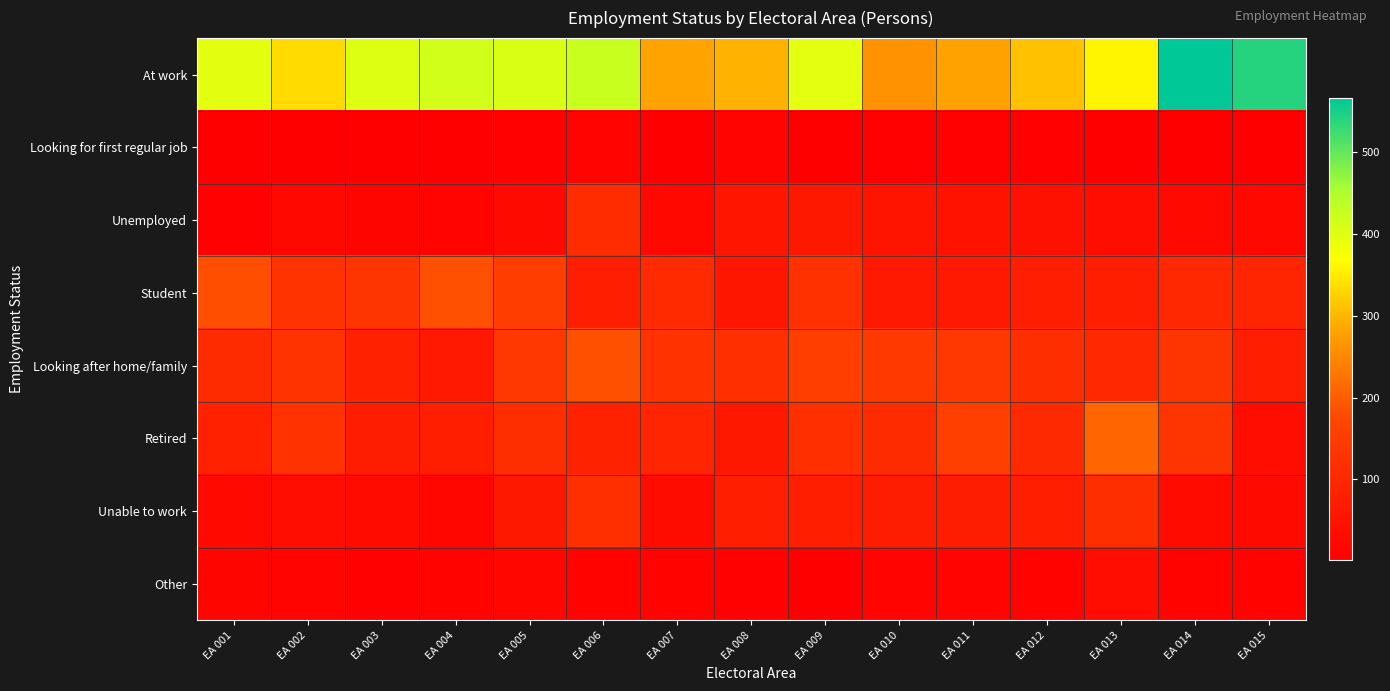

Reading left to right, list all the values displayed in this chart.

At work: EA 001=397	EA 002=335	EA 003=402	EA 004=414	EA 005=407	EA 006=424	EA 007=282	EA 008=297	EA 009=396	EA 010=262	EA 011=281	EA 012=310	EA 013=359	EA 014=566	EA 015=541
Looking for first regular job: EA 001=1	EA 002=4	EA 003=4	EA 004=2	EA 005=8	EA 006=14	EA 007=3	EA 008=12	EA 009=4	EA 010=6	EA 011=5	EA 012=6	EA 013=1	EA 014=4	EA 015=1
Unemployed: EA 001=6	EA 002=22	EA 003=15	EA 004=13	EA 005=27	EA 006=111	EA 007=22	EA 008=53	EA 009=61	EA 010=52	EA 011=46	EA 012=44	EA 013=37	EA 014=26	EA 015=21
Student: EA 001=181	EA 002=129	EA 003=132	EA 004=182	EA 005=152	EA 006=79	EA 007=105	EA 008=57	EA 009=122	EA 010=64	EA 011=63	EA 012=76	EA 013=75	EA 014=101	EA 015=93
Looking after home/family: EA 001=107	EA 002=128	EA 003=83	EA 004=63	EA 005=137	EA 006=185	EA 007=126	EA 008=118	EA 009=154	EA 010=142	EA 011=137	EA 012=116	EA 013=102	EA 014=132	EA 015=76
Retired: EA 001=83	EA 002=125	EA 003=74	EA 004=76	EA 005=116	EA 006=86	EA 007=93	EA 008=62	EA 009=118	EA 010=108	EA 011=156	EA 012=104	EA 013=209	EA 014=133	EA 015=38
Unable to work: EA 001=24	EA 002=34	EA 003=30	EA 004=18	EA 005=62	EA 006=117	EA 007=31	EA 008=78	EA 009=75	EA 010=74	EA 011=73	EA 012=75	EA 013=116	EA 014=30	EA 015=28
Other: EA 001=15	EA 002=14	EA 003=8	EA 004=10	EA 005=17	EA 006=9	EA 007=10	EA 008=8	EA 009=2	EA 010=11	EA 011=14	EA 012=10	EA 013=35	EA 014=10	EA 015=10